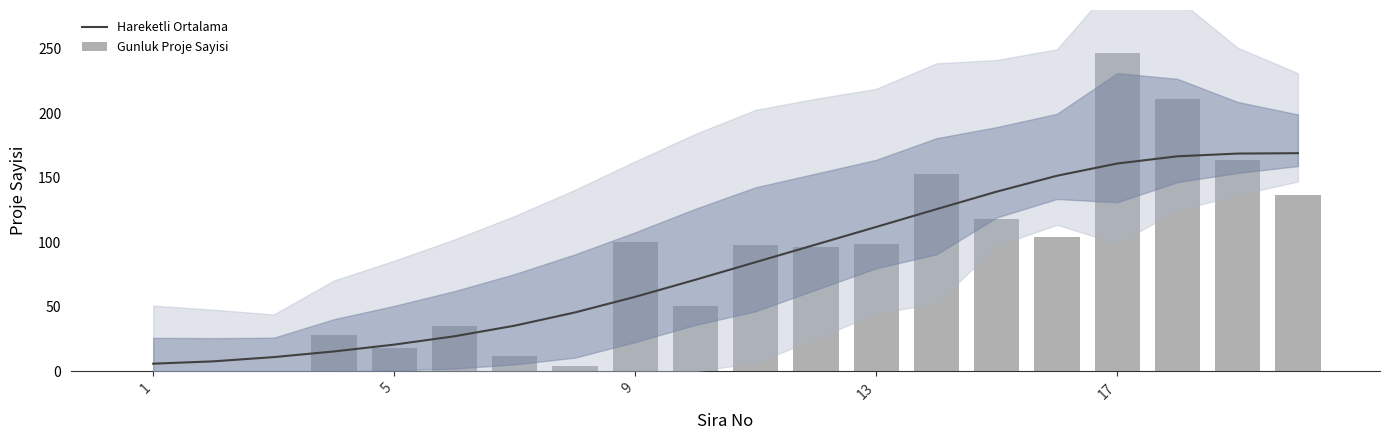

What is the difference between the maximum and minimum values in the Gunluk Proje Sayisi series?

247.0